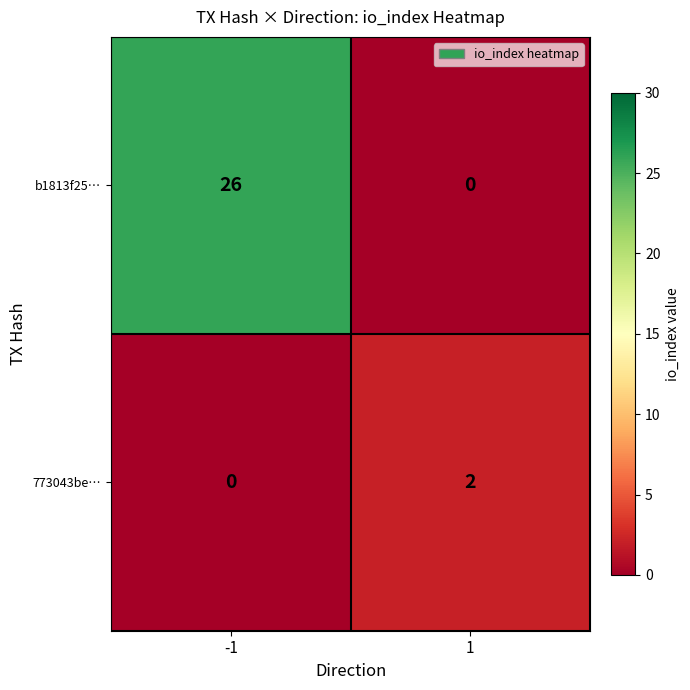

The 773043be… series shows -1 at -1. True or false?

False